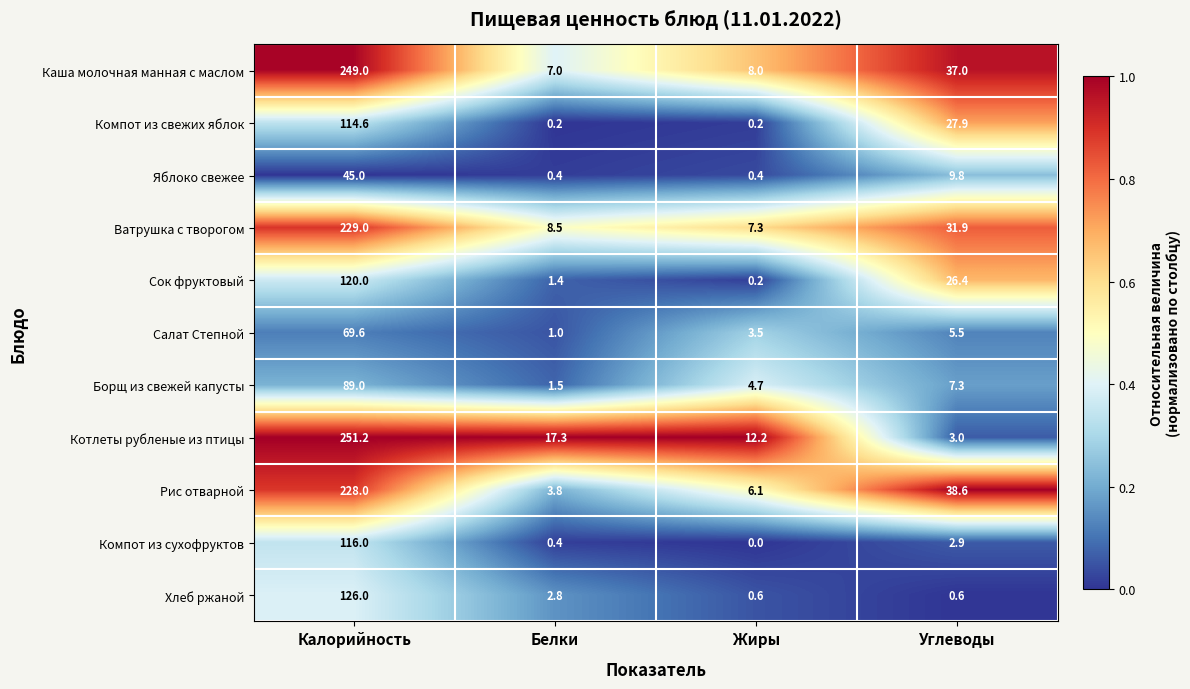

Which series has the widest spread of values?

Котлеты рубленые из птицы